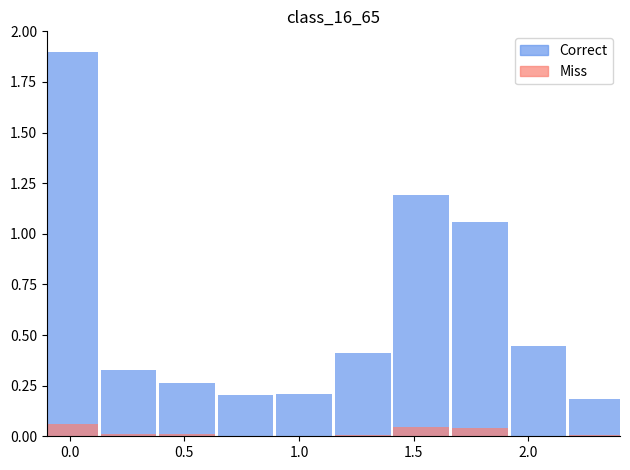

Are the bars horizontal?

No